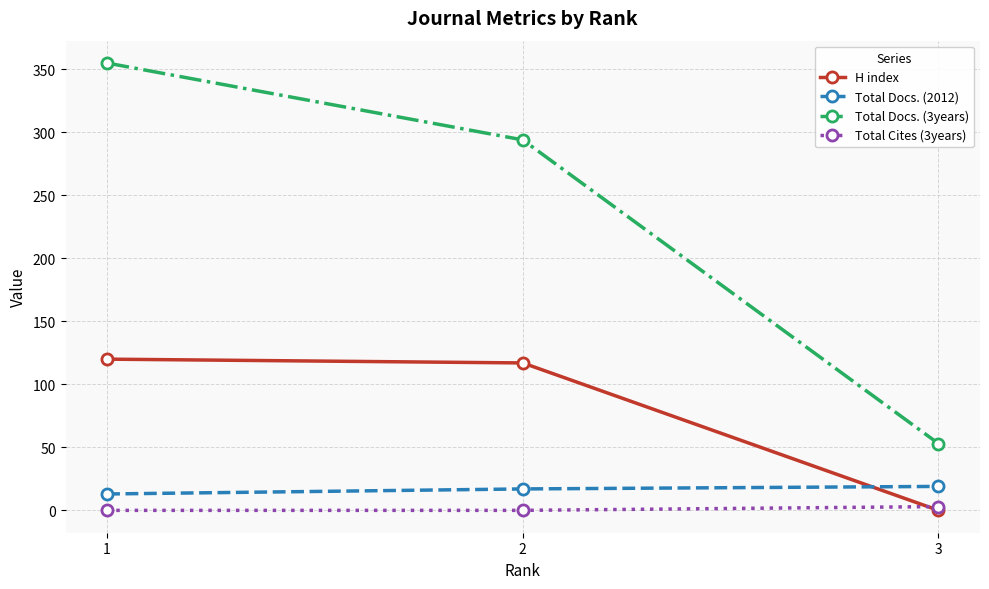

At 2, list the series in order from smallest to largest.

Total Cites (3years), Total Docs. (2012), H index, Total Docs. (3years)